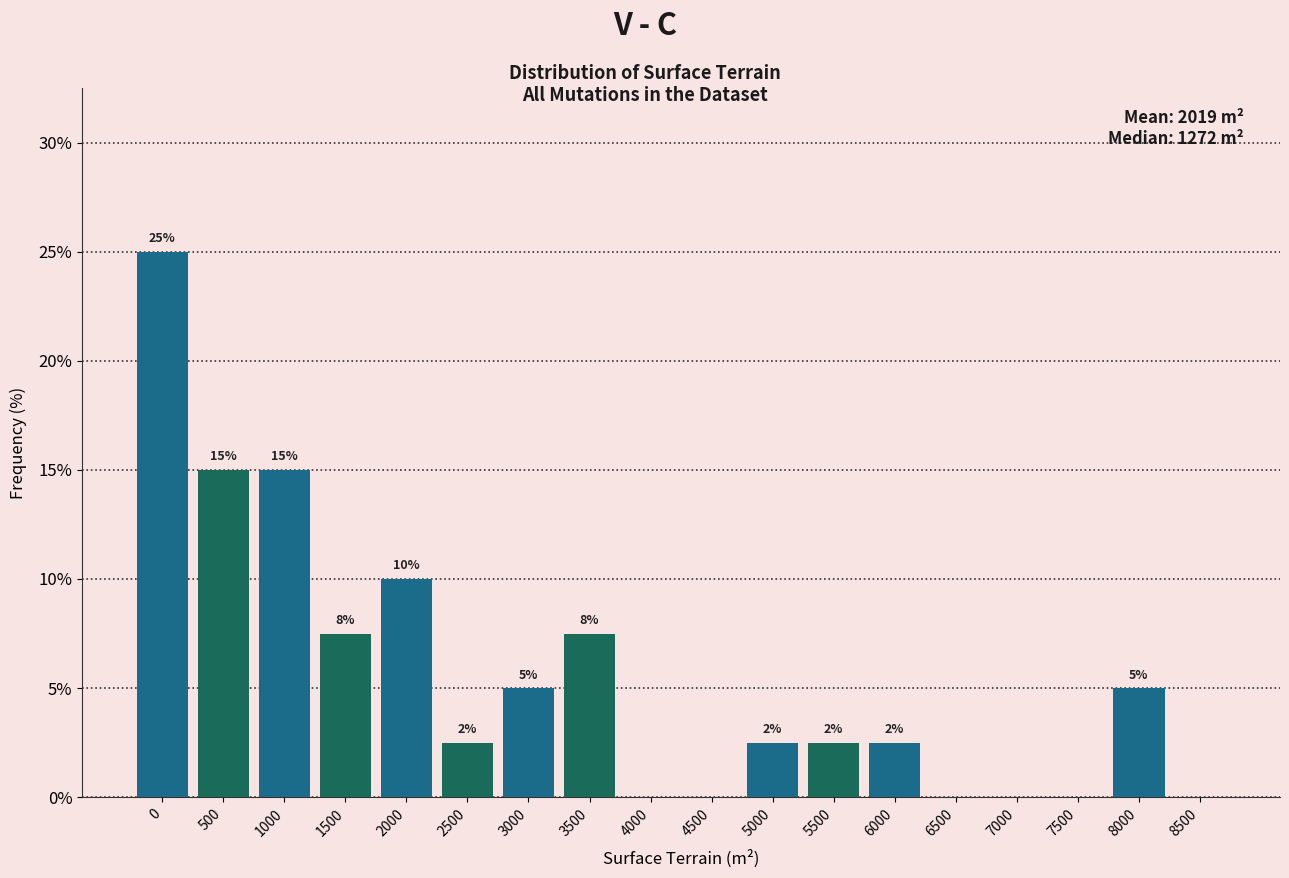

The value at 5000 is 1.0. True or false?

False